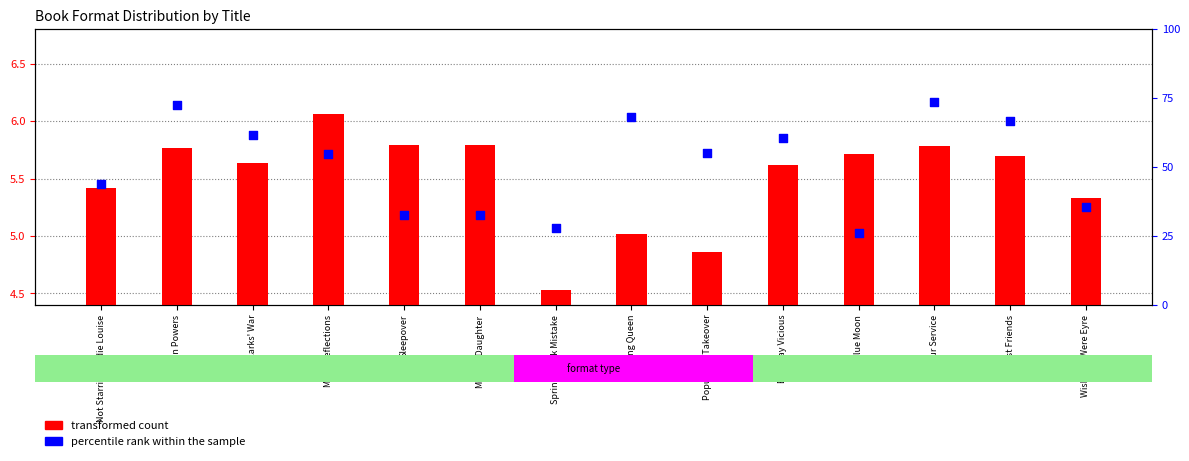

Which series has the largest total across all categories?

percentile rank within the sample